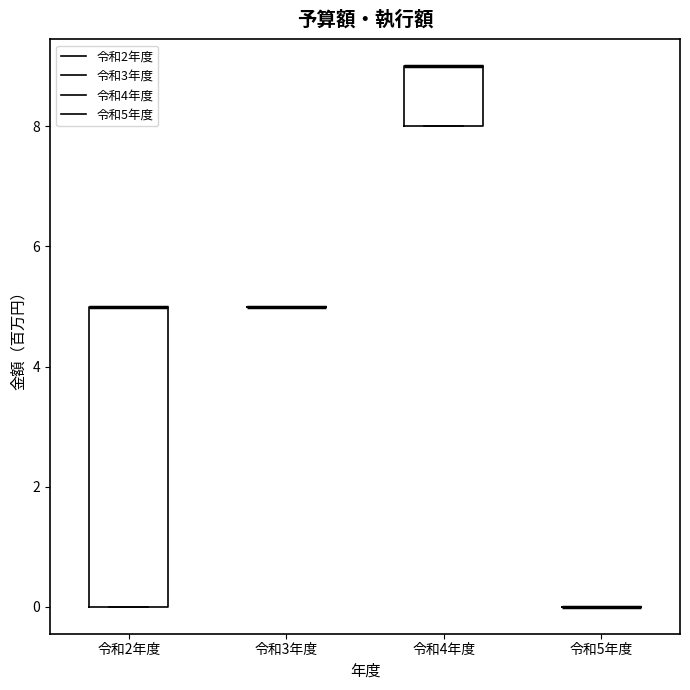

Which box is the tallest, from its lower edge to its upper edge?

令和2年度